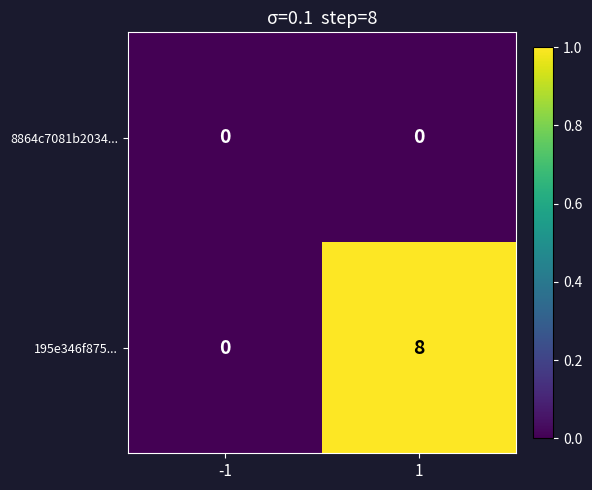

Rank the series by their maximum value, from lowest to highest.

8864c7081b2034..., 195e346f875...